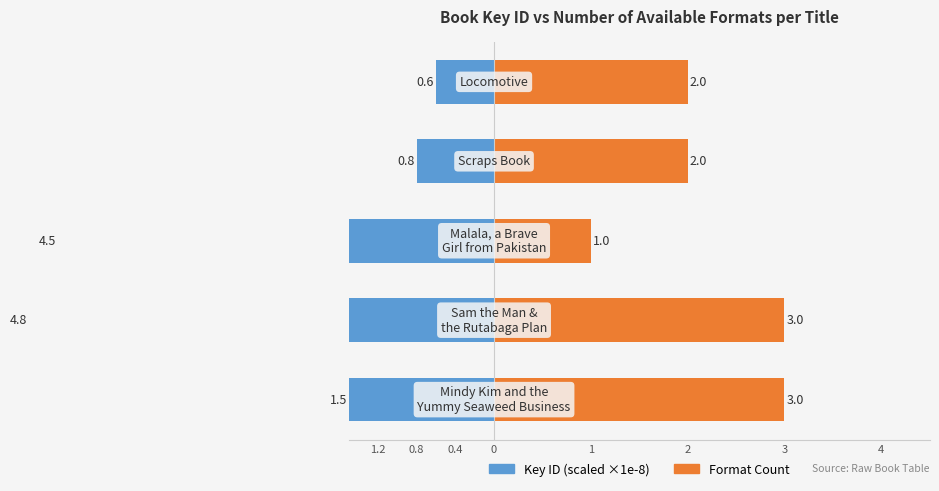

Between 0.4 and 0.8, which is larger?

0.4